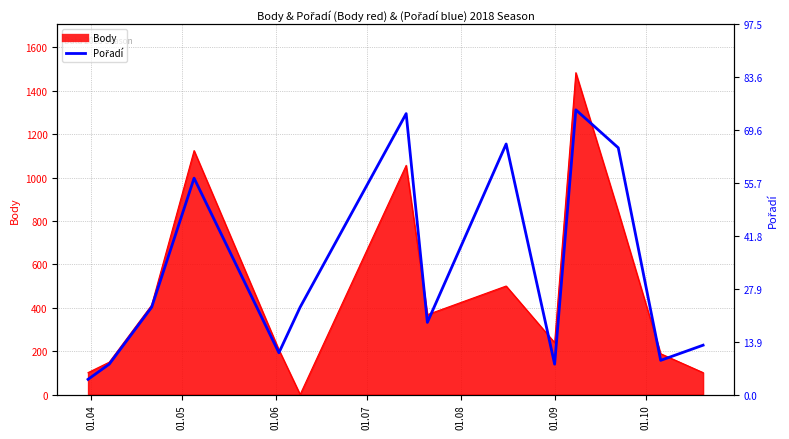

Reading right to left, extract all data points from this chart.

13	9	65	75	8	66	19	74	23	11	57	23	8	4